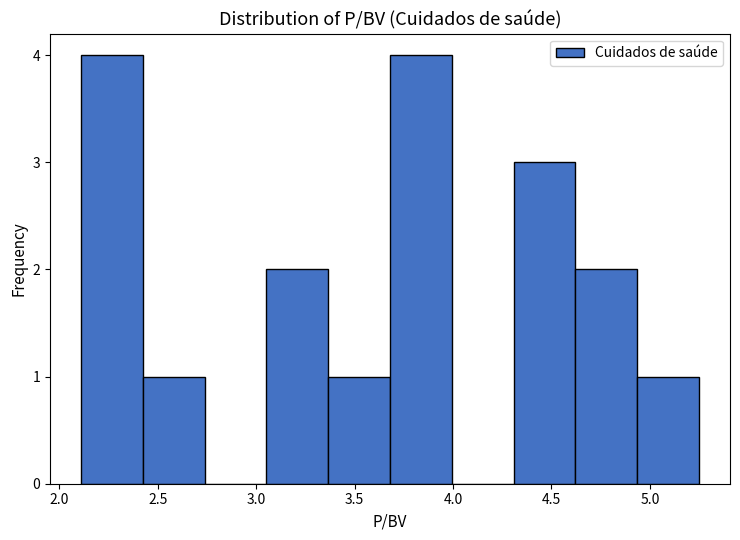

Reading left to right, list every bar in this chart as the range it spans on the x-axis followed by its height. Neither the bar edges nor the heights are printed on the chart, so give them approximately, as read against the axes.

2.10 to 2.40: 4
2.40 to 2.75: 1
2.75 to 3.05: 0
3.05 to 3.35: 2
3.35 to 3.70: 1
3.70 to 4.00: 4
4.00 to 4.30: 0
4.30 to 4.60: 3
4.60 to 4.95: 2
4.95 to 5.25: 1